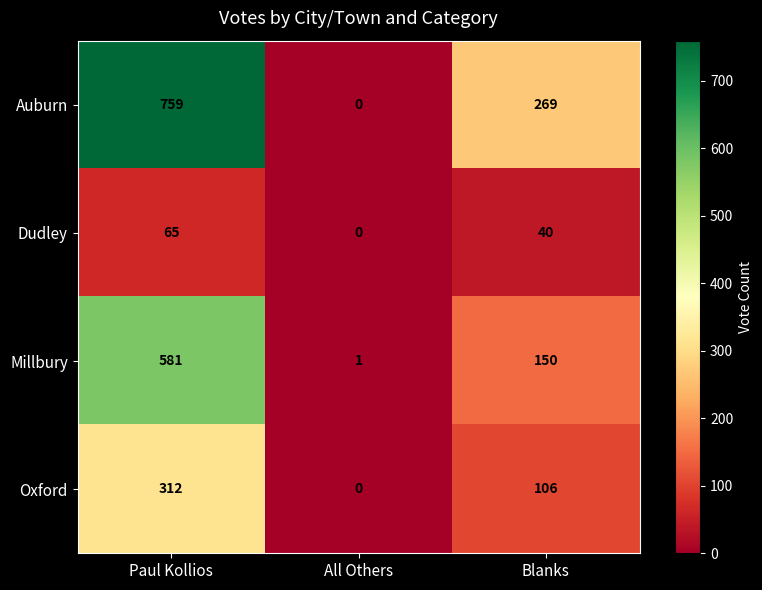

What is the average value of the Dudley series?

35